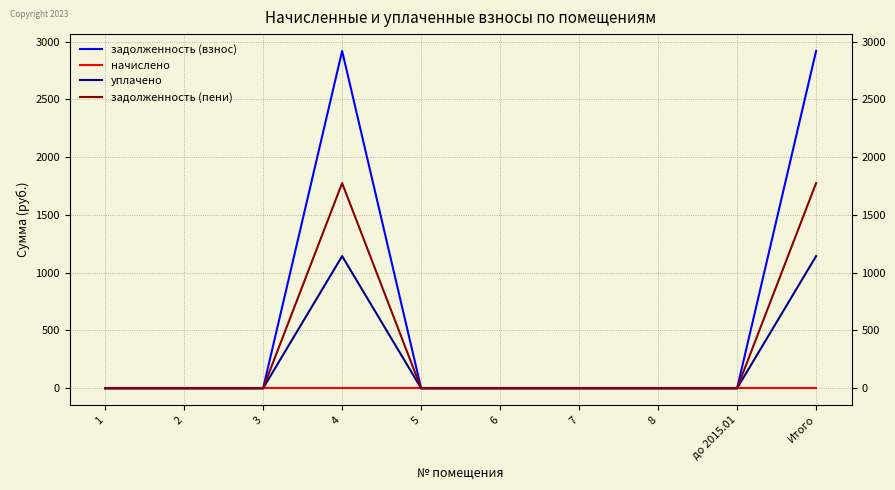

Is it true that уплачено equals 599.9 at 8?

False